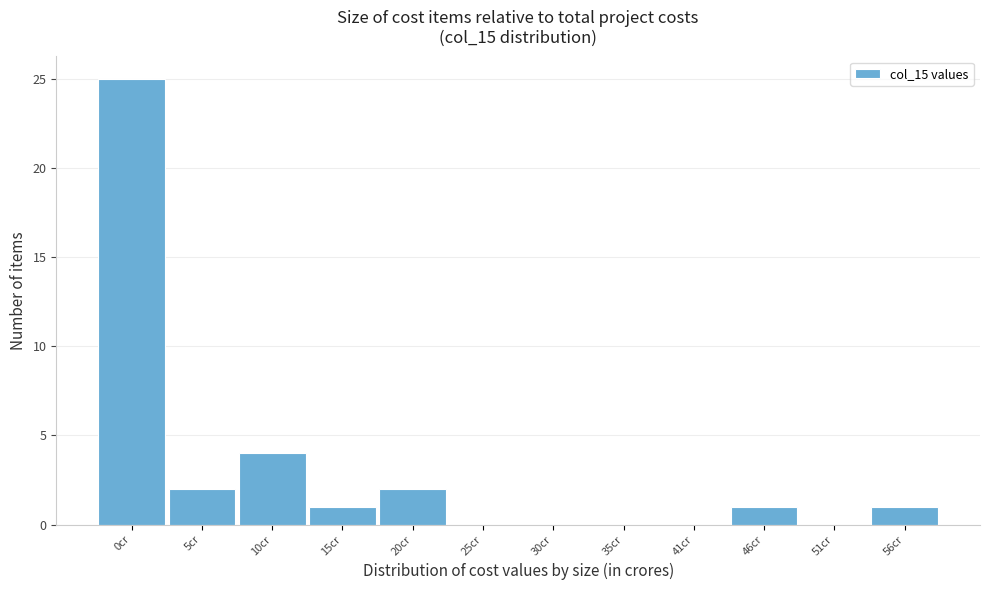

Reading left to right, extract all data points from this chart.

0cr=25	5cr=2	10cr=4	15cr=1	20cr=2	25cr=0	30cr=0	35cr=0	41cr=0	46cr=1	51cr=0	56cr=1